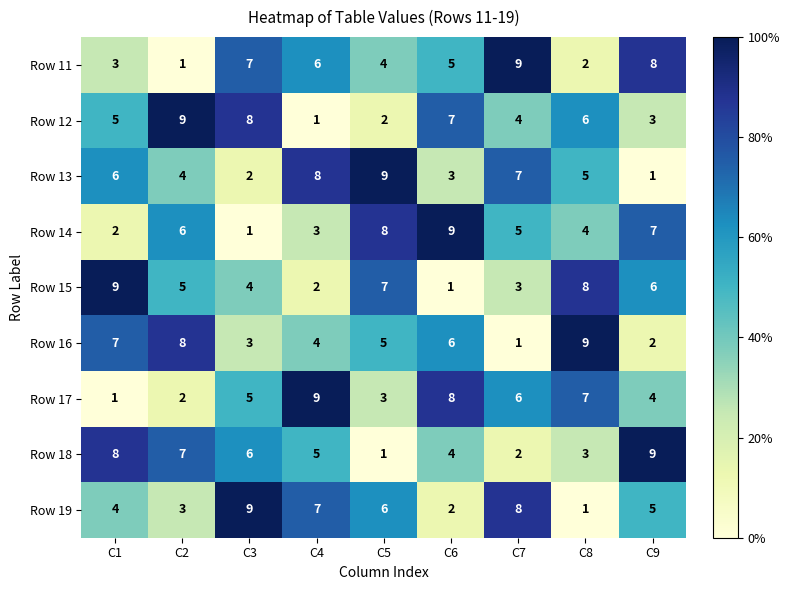

What is the spread (max minus min) of values at C4?

8